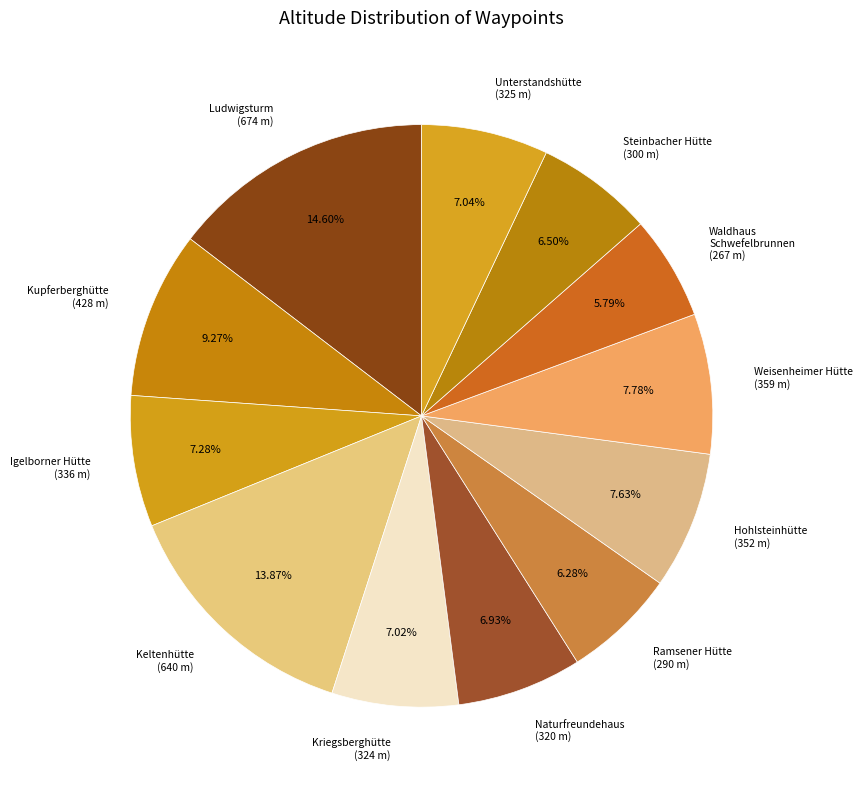

How many segments does this pie chart have?

12